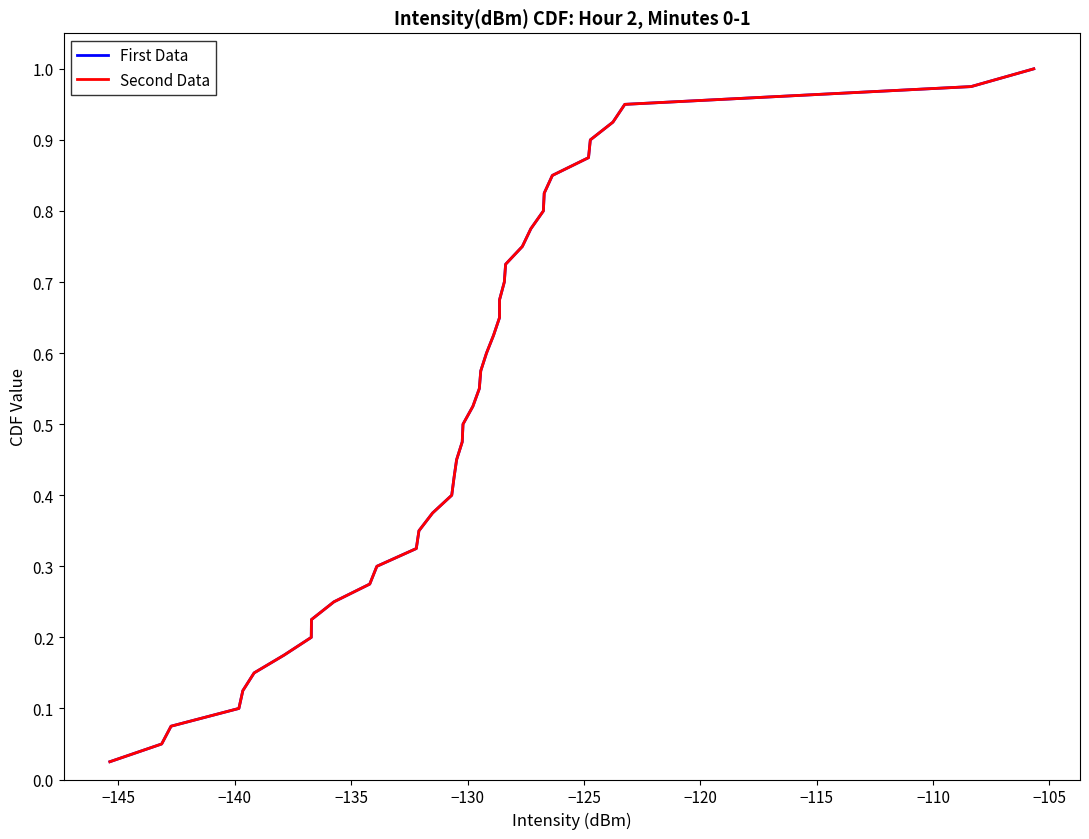

Is this an area chart (filled region under the line)?

No